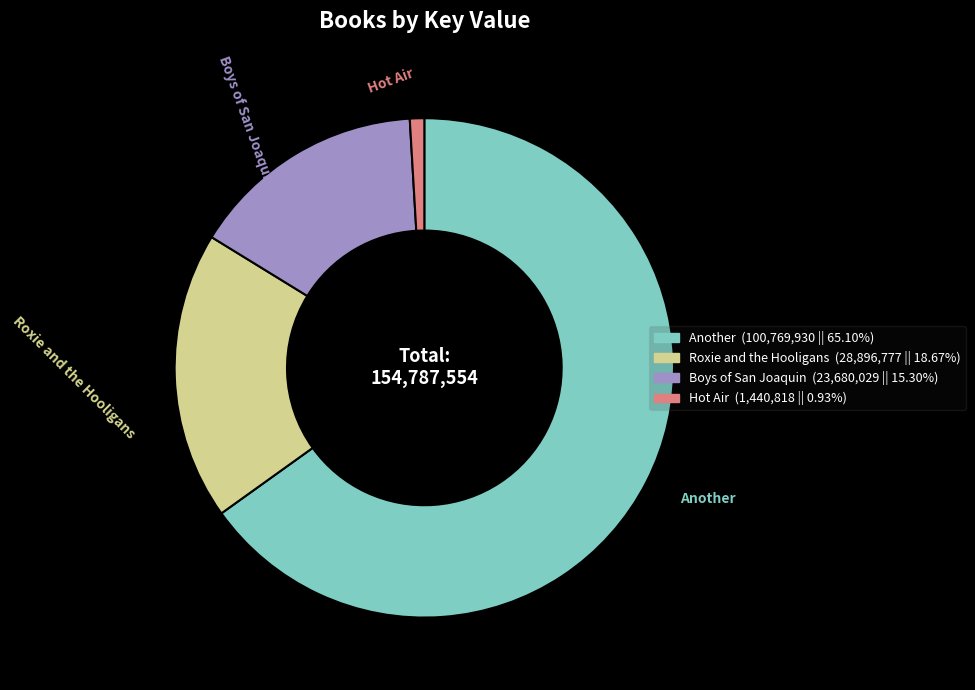

Combined, do Boys of San Joaquin and Another account for over 50%?

Yes